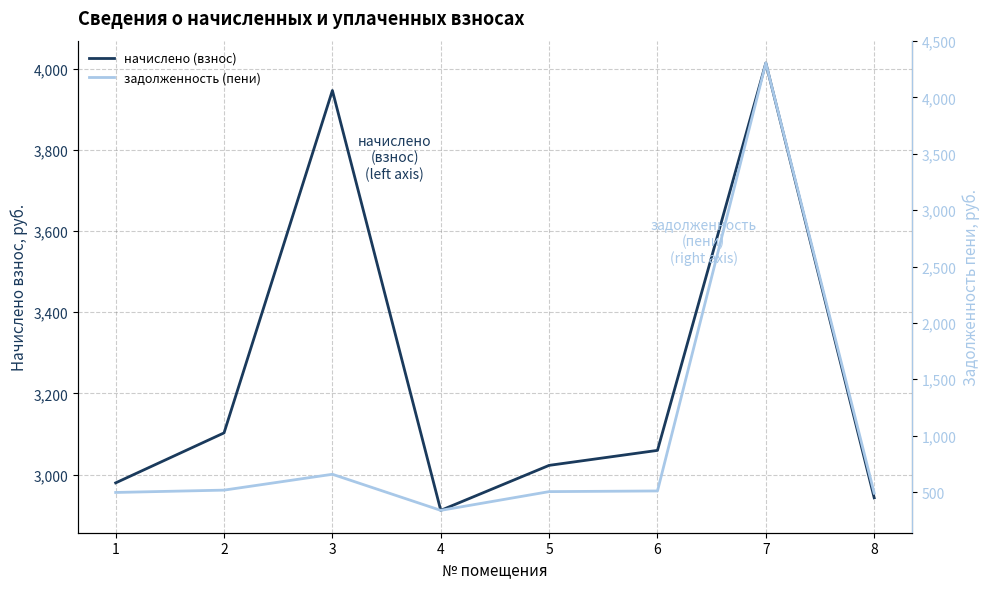

What are all the series names shown in the legend?

начислено (взнос), задолженность (пени)